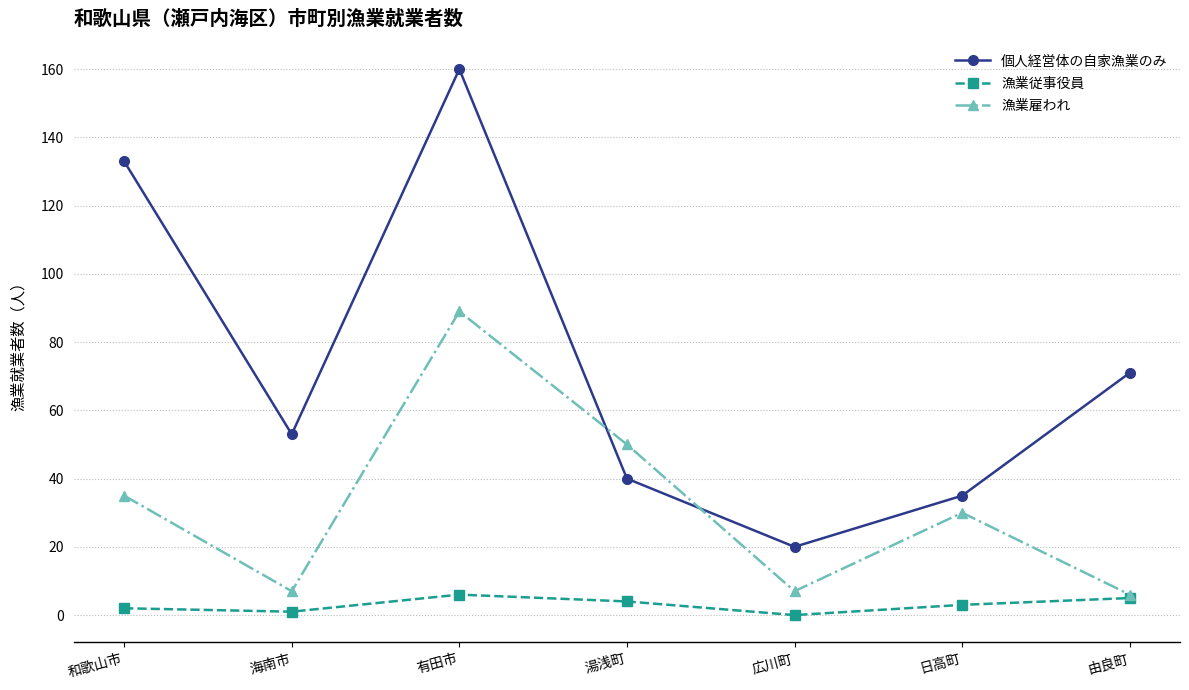

At which label does 漁業雇われ reach its peak?

有田市